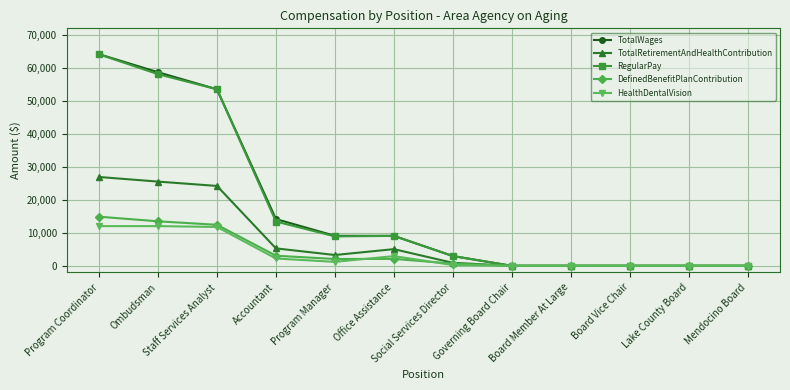

Between Ombudsman and Accountant, which series saw the biggest shift?

RegularPay